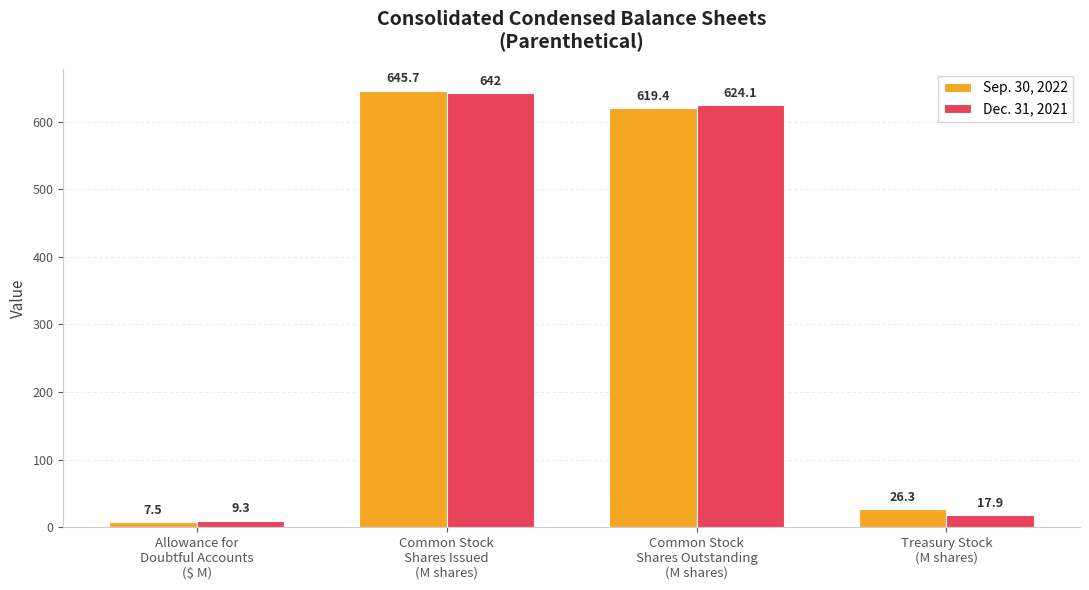

Between Common Stock
Shares Issued
(M shares) and Common Stock
Shares Outstanding
(M shares), which series saw the biggest shift?

Sep. 30, 2022